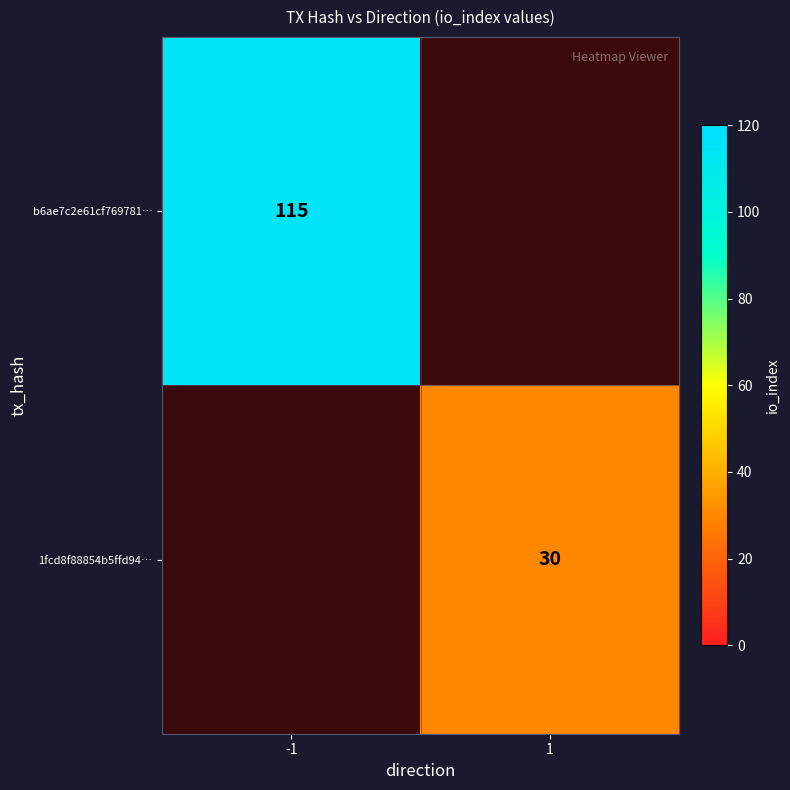

True or false: 1fcd8f88854b5ffd94… has a value of 30 at 1.

True